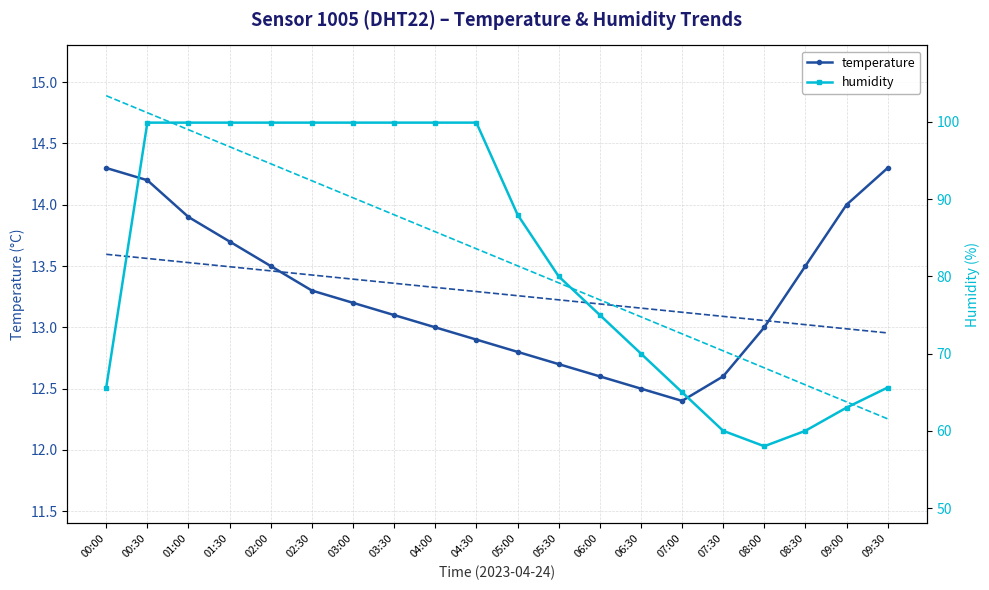

List the series in order of their peak value, lowest first.

temperature, humidity